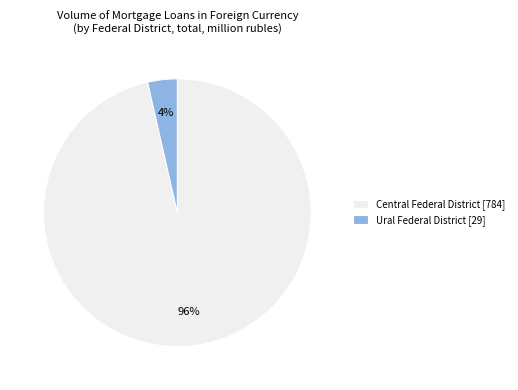

Which has a higher value, Ural Federal District [29] or Central Federal District [784]?

Central Federal District [784]